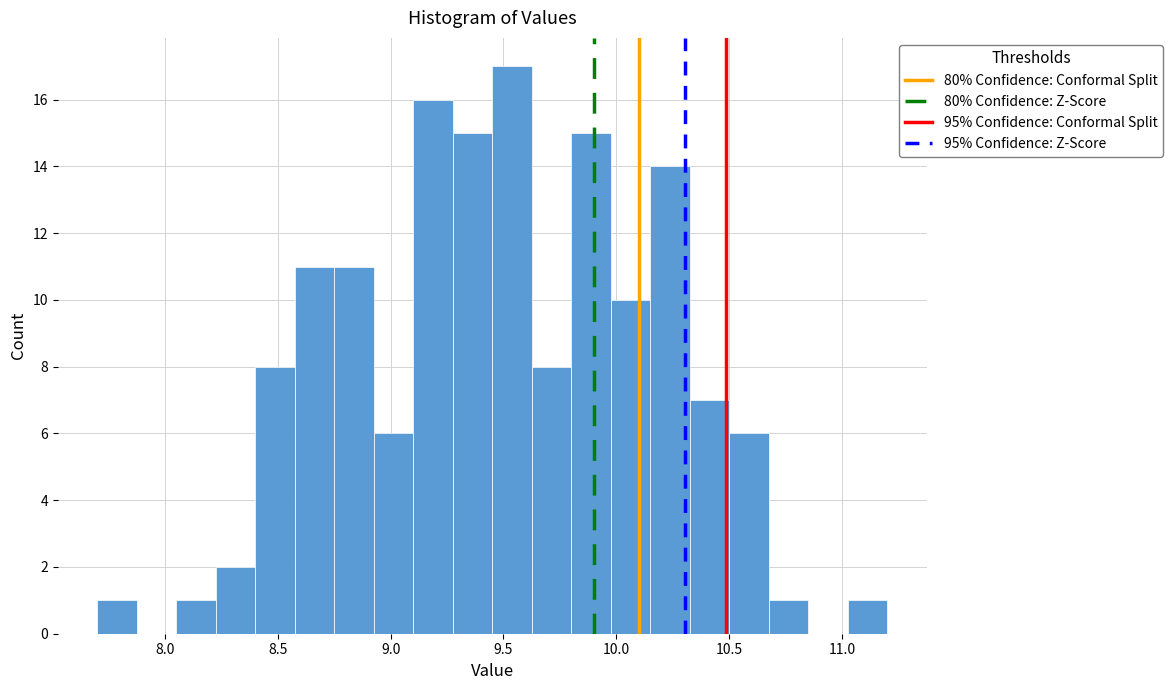

Read against the x-axis, roughly where is the centre of the tallest bar?

9.55